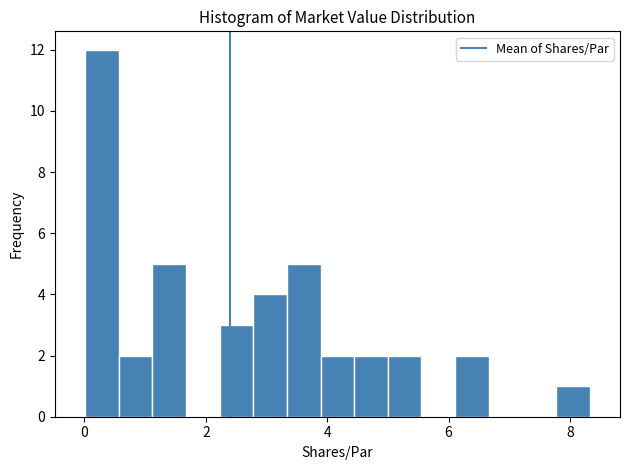

Read against the x-axis, roughly where is the centre of the tallest bar?

0.2